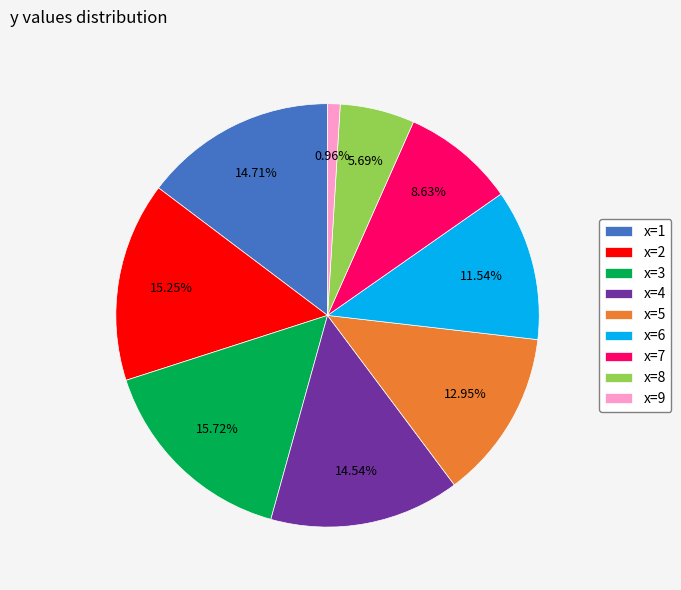

To the nearest percent, what is the difference between the largest and smallest slice percentages?

15%